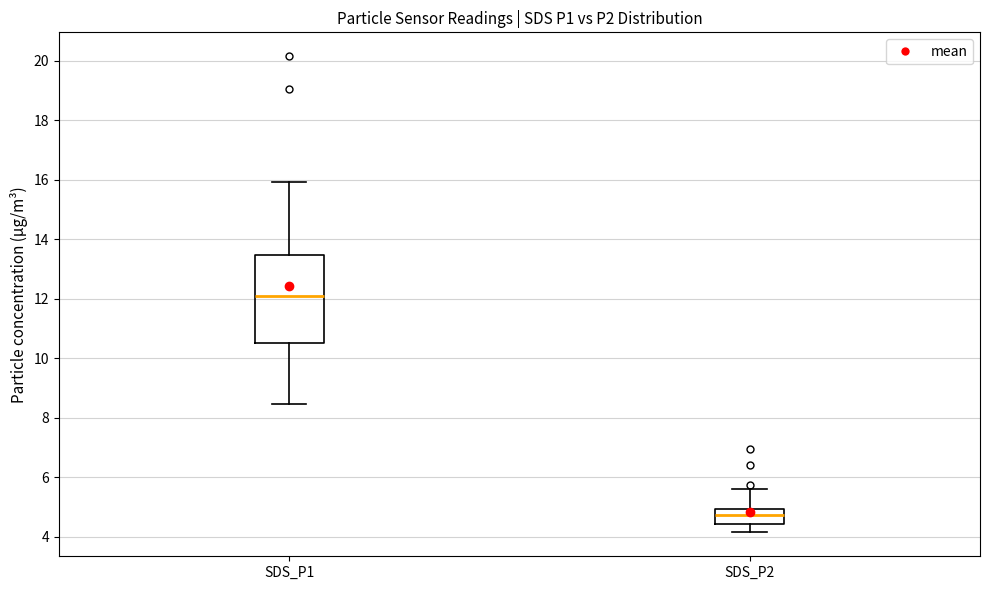

Which box is the tallest, from its lower edge to its upper edge?

SDS_P1